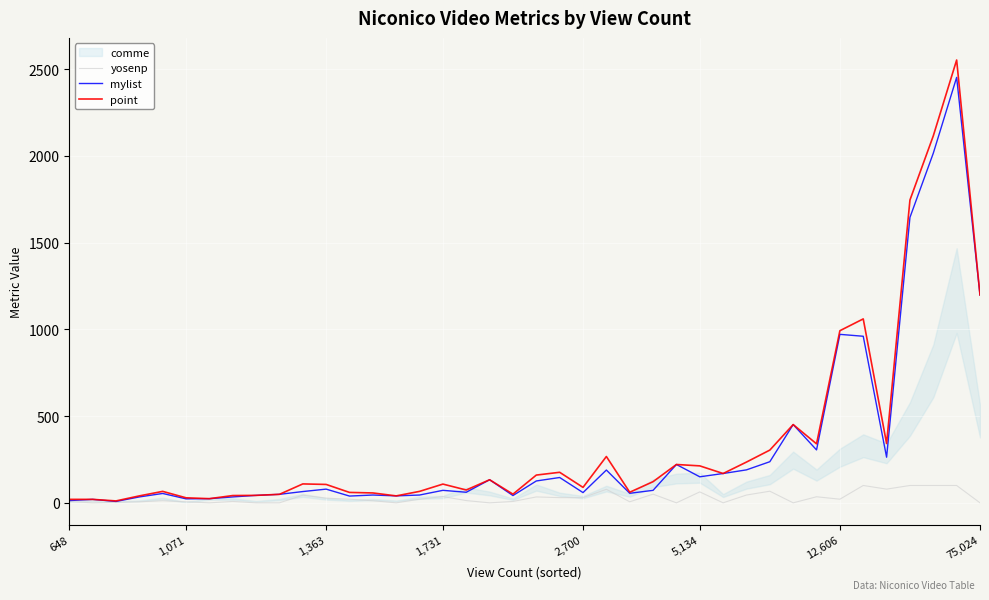

Which series has the largest range (max minus min)?

point